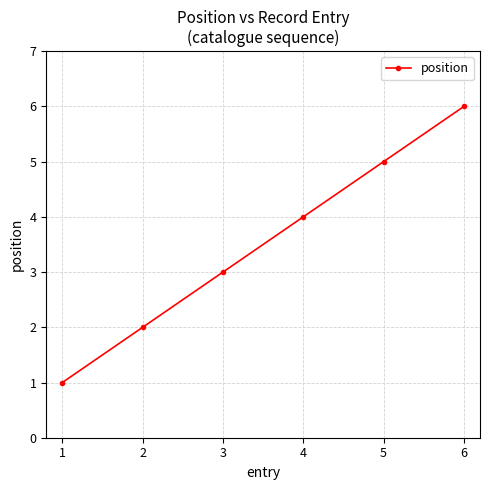

True or false: there are more than 0 points higher than both neighbors.

False